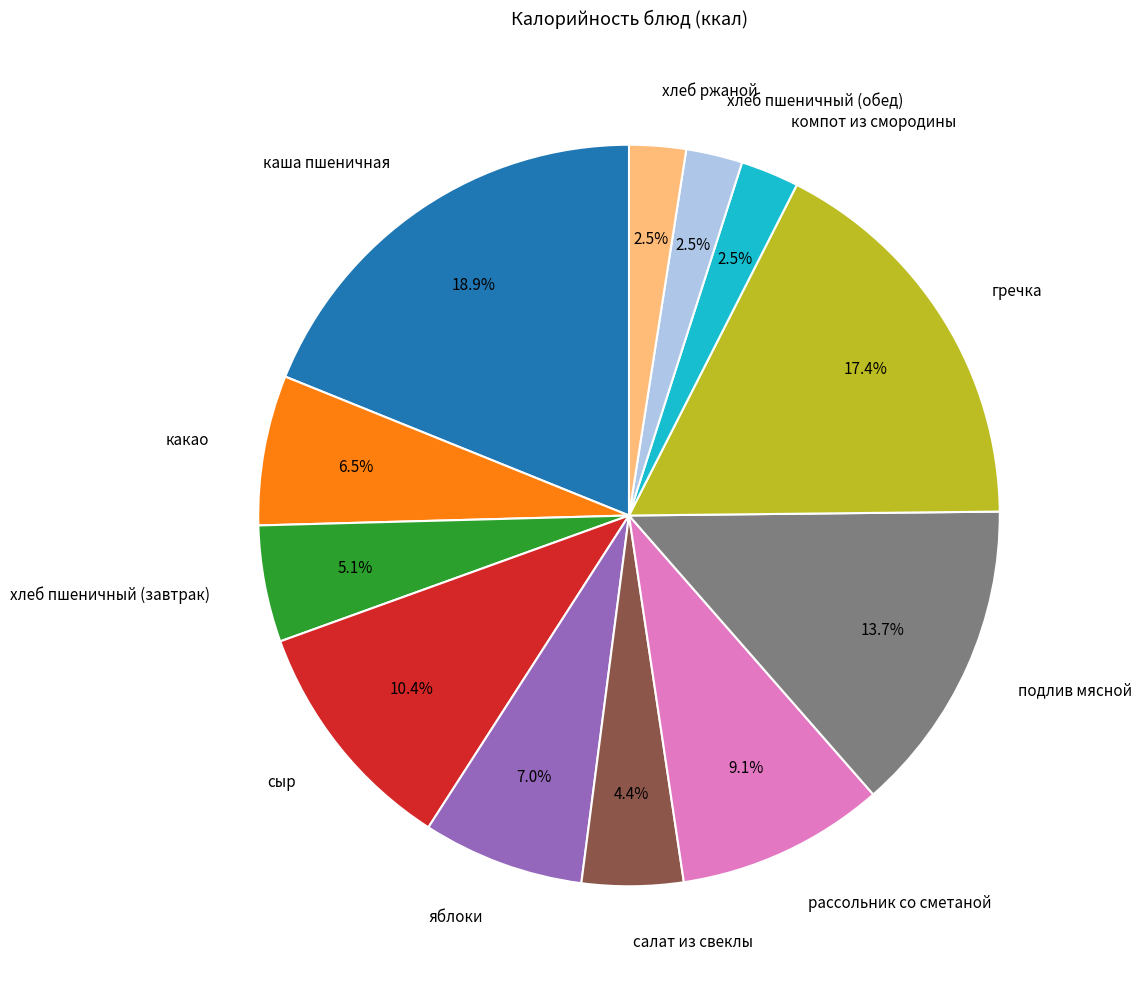

To the nearest percent, what is the average slice percentage?

8%